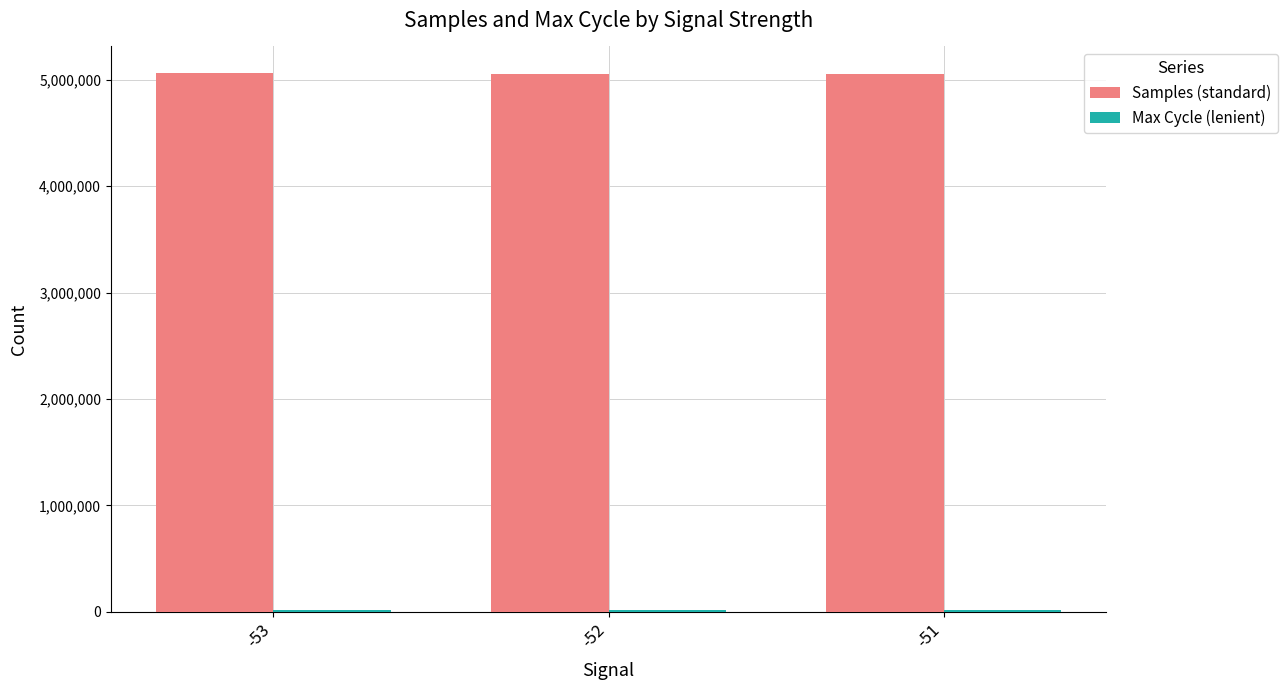

What is the total value across all series at -52?

5076744.1